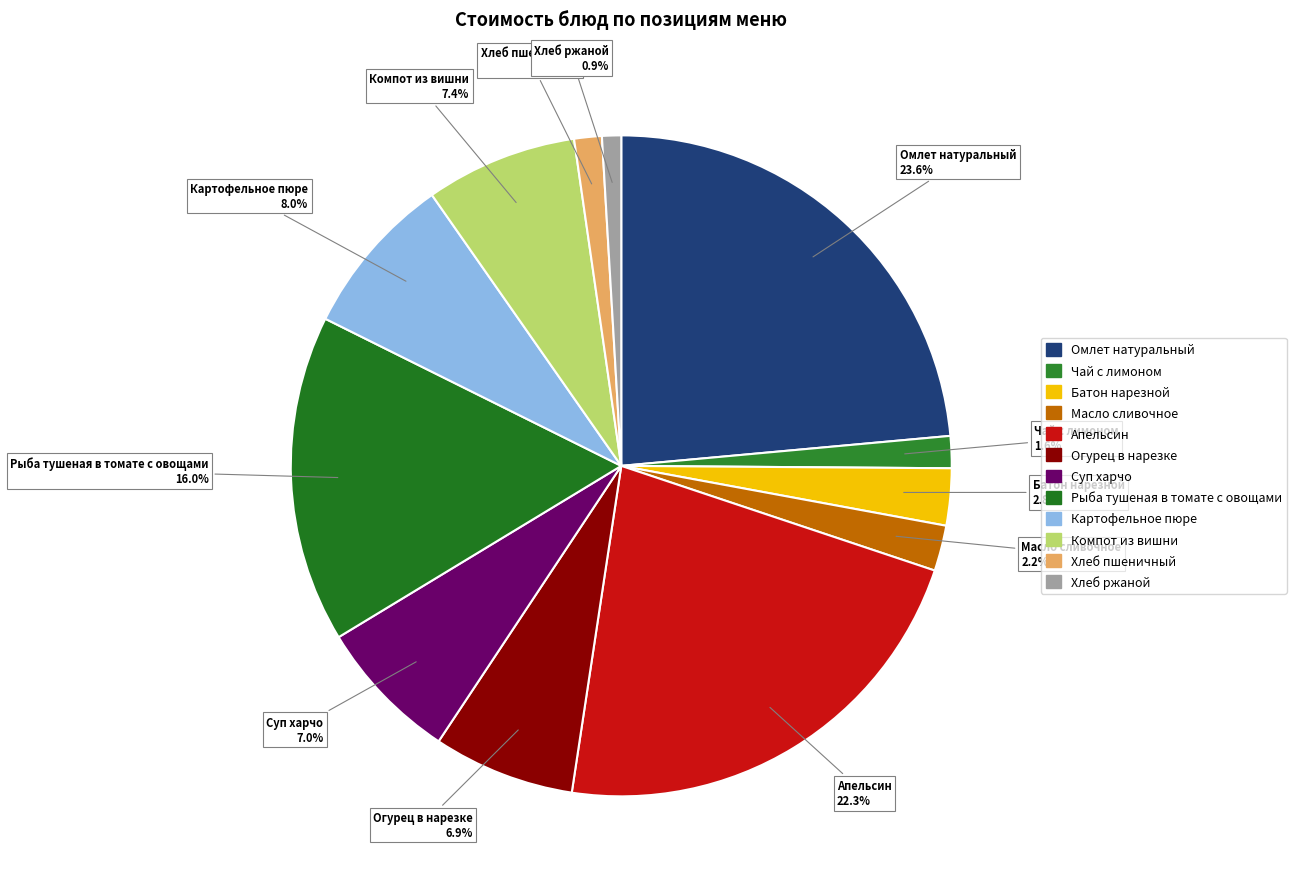

Is there any slice that represents more than half of the pie?

No